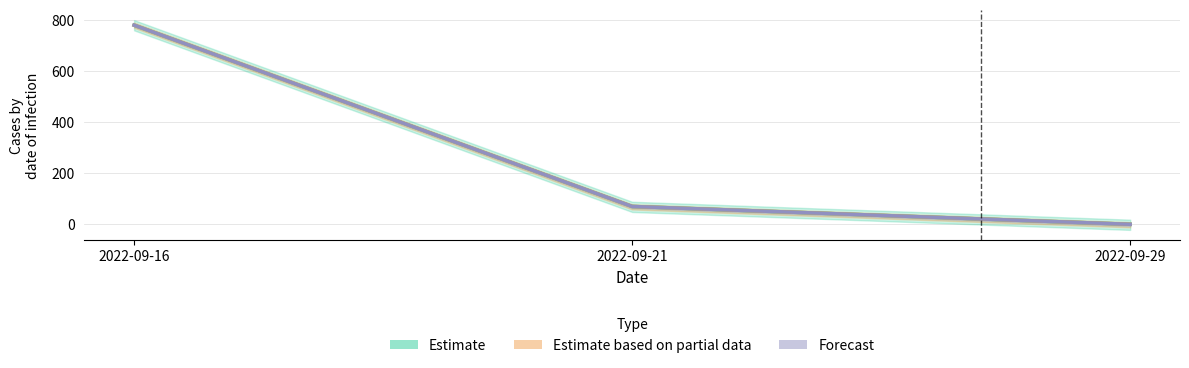

True or false: Estimate based on partial data has a value of 395.2 at 2022-09-16.

False